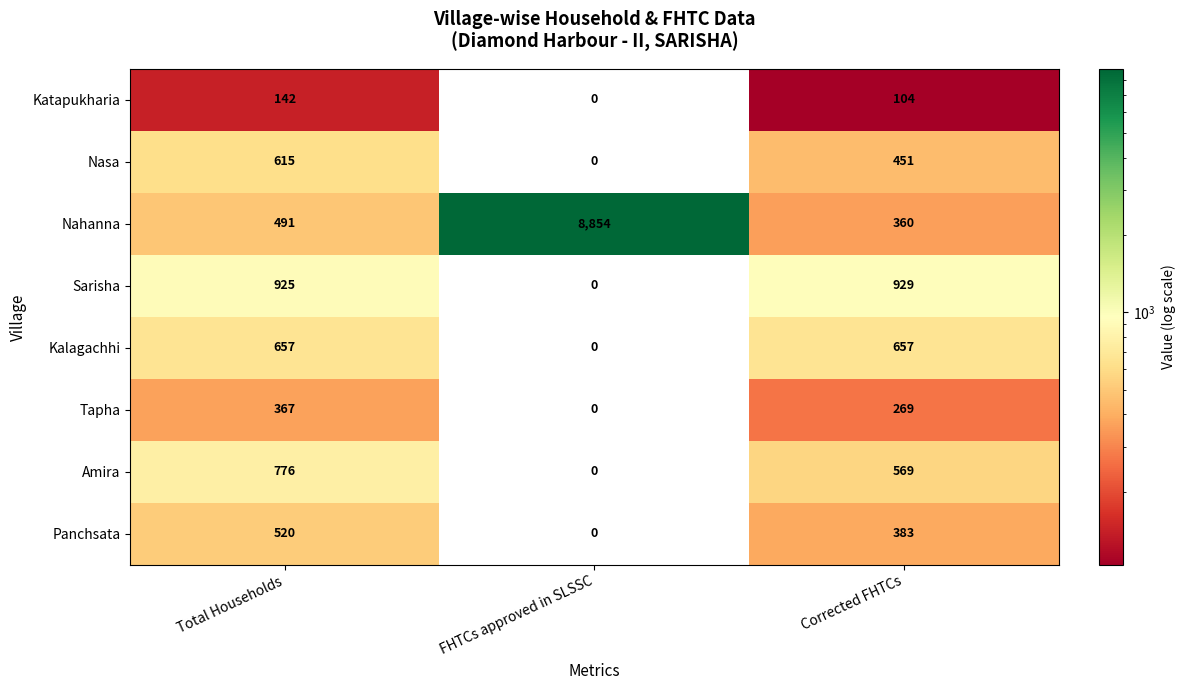

At which category is the sum across all series the highest?

FHTCs approved in SLSSC